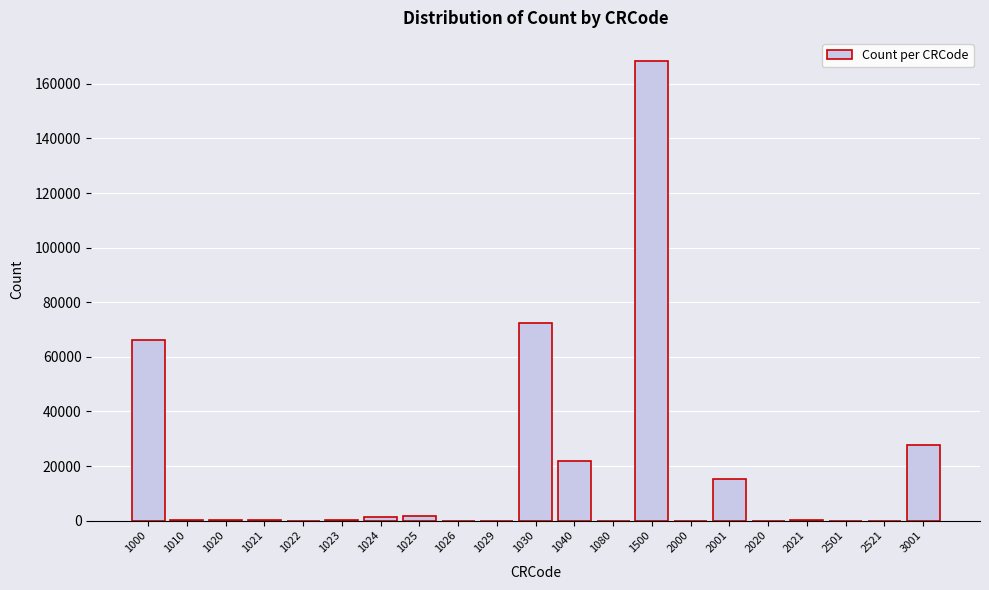

What is the greatest value displayed?

168412